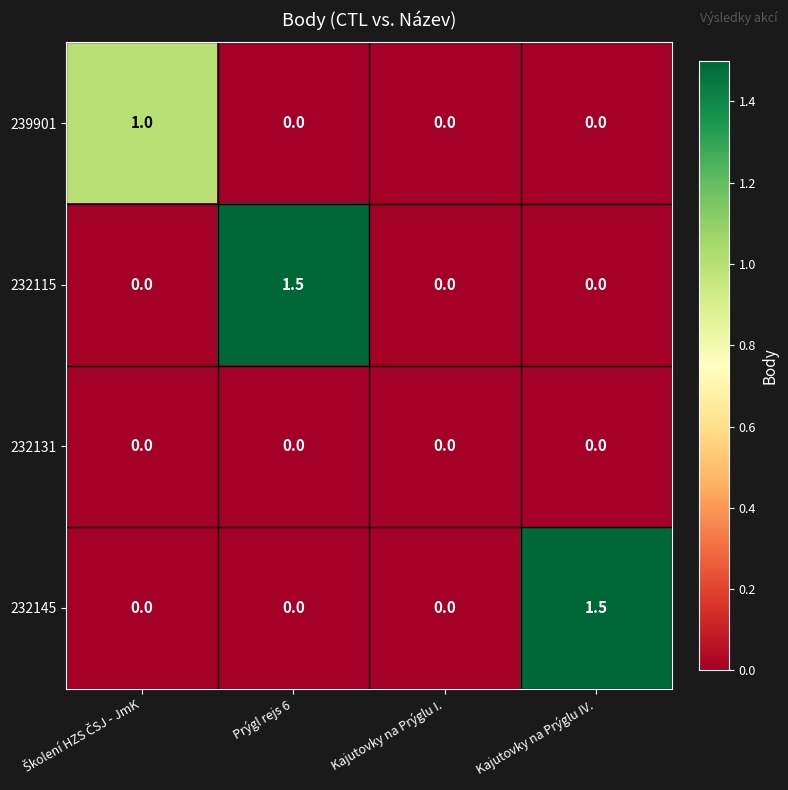

The 232115 series shows 1.5 at Prýgl rejs 6. True or false?

True